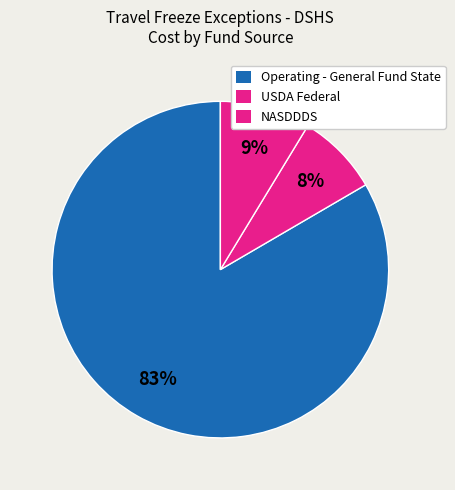

Count the number of slices in the pie.

3